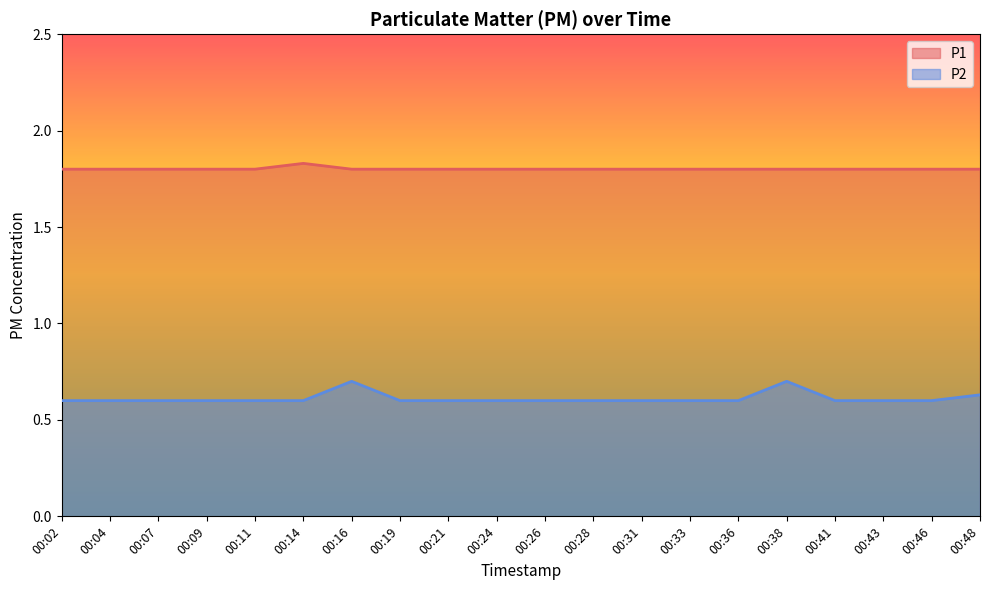

The P2 series shows 0.6 at 00:02. True or false?

True